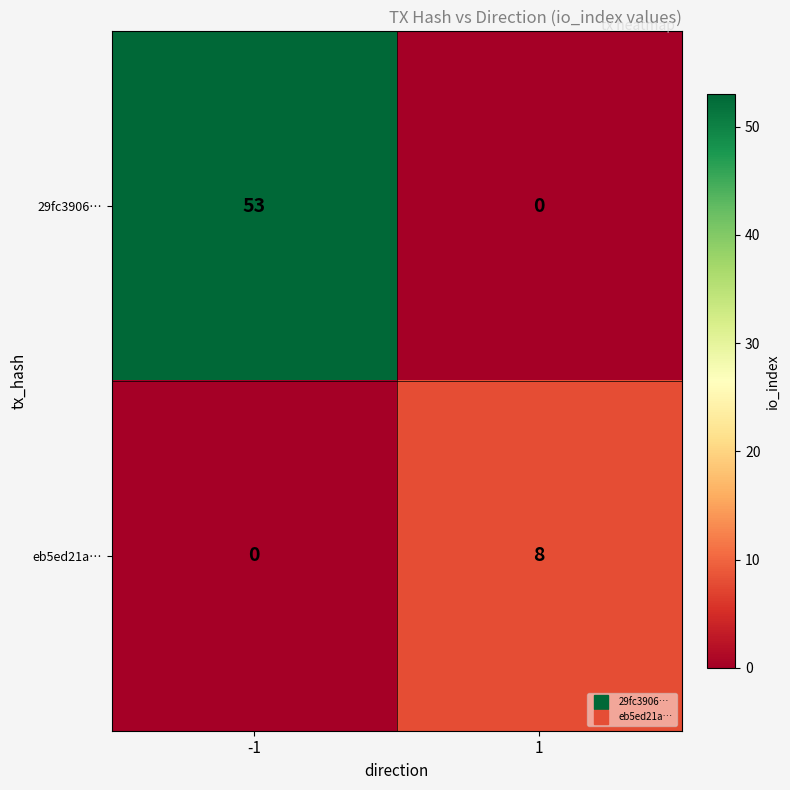

What is the difference between the maximum and minimum values in the eb5ed21a… series?

8